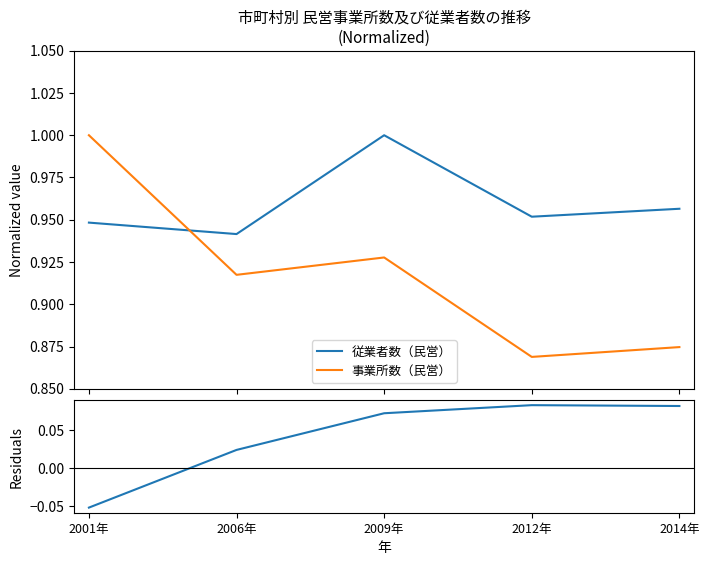

True or false: Residuals and 従業者数（民営） cross at least once.

False